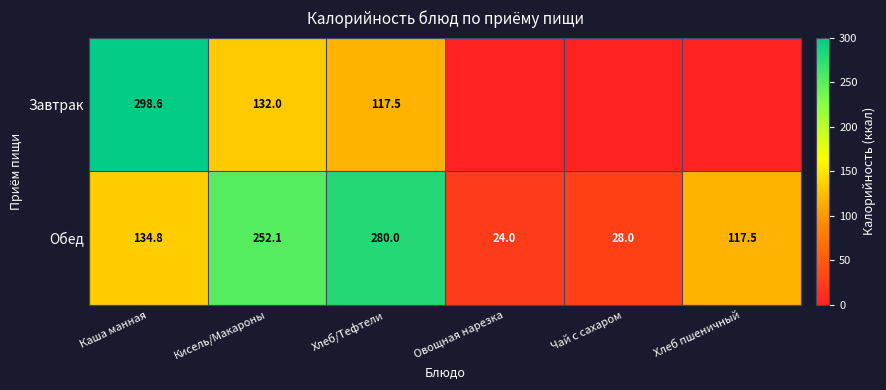

Is it true that Завтрак equals 187.1 at Кисель/Макароны?

False